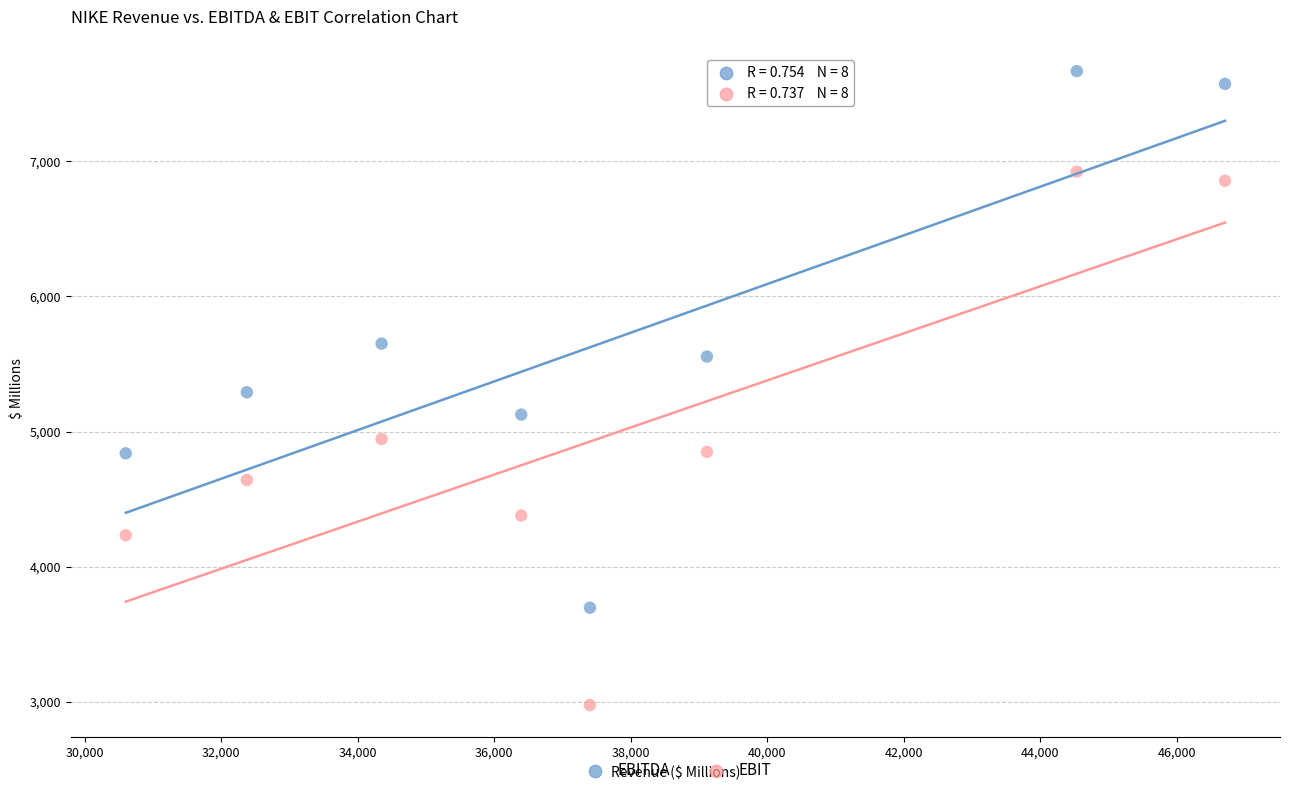

What is the X range (max minus min) for the scatter plot?

16109